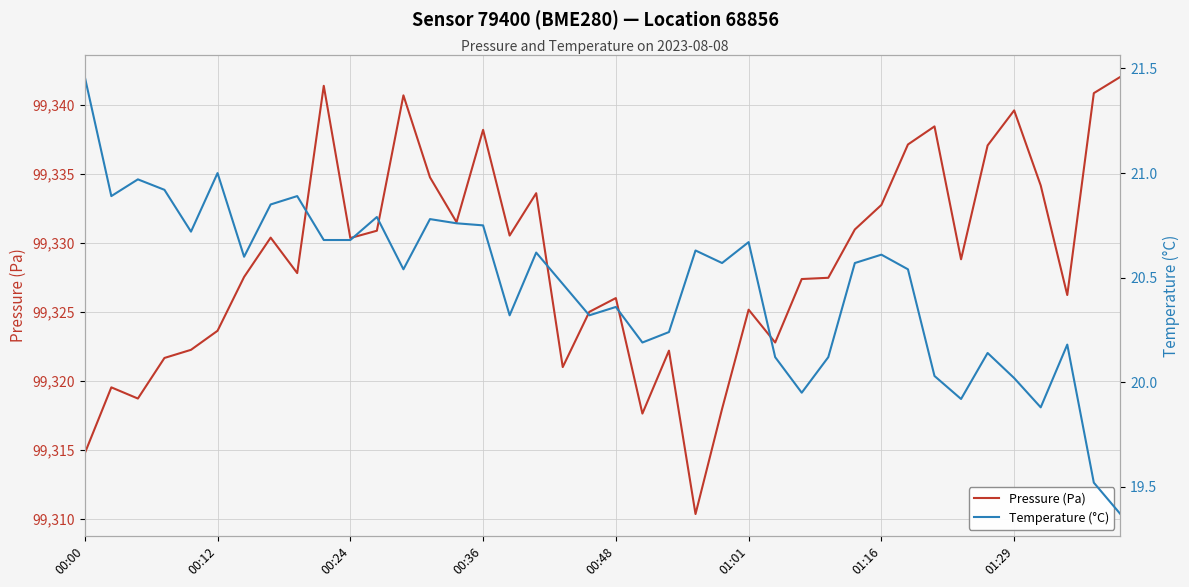

Is it true that Pressure (Pa) equals 54105.1 at 00:24?

False